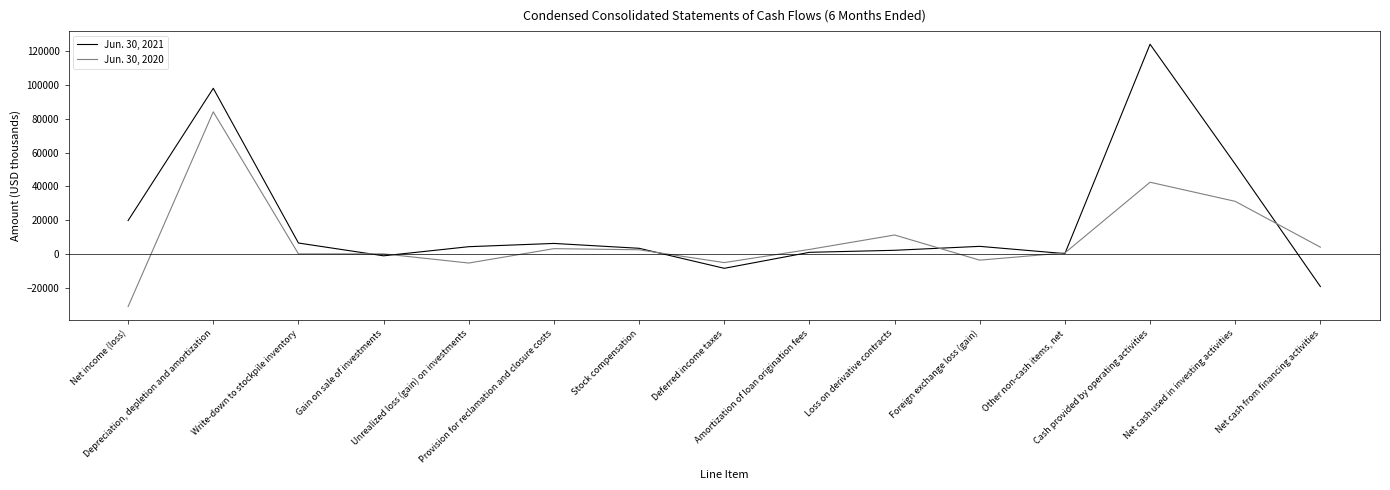

Which series has the widest spread of values?

Jun. 30, 2021